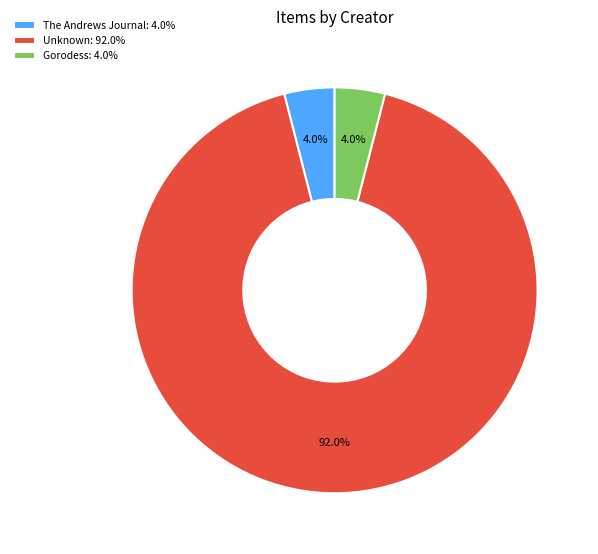

Between The Andrews Journal: 4.0% and Unknown: 92.0%, which is larger?

Unknown: 92.0%